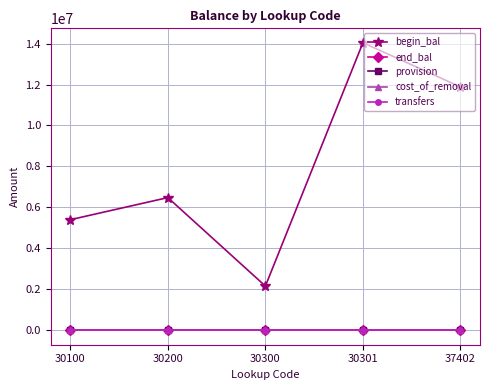

Which has a higher value, 37402 or 30300?

37402